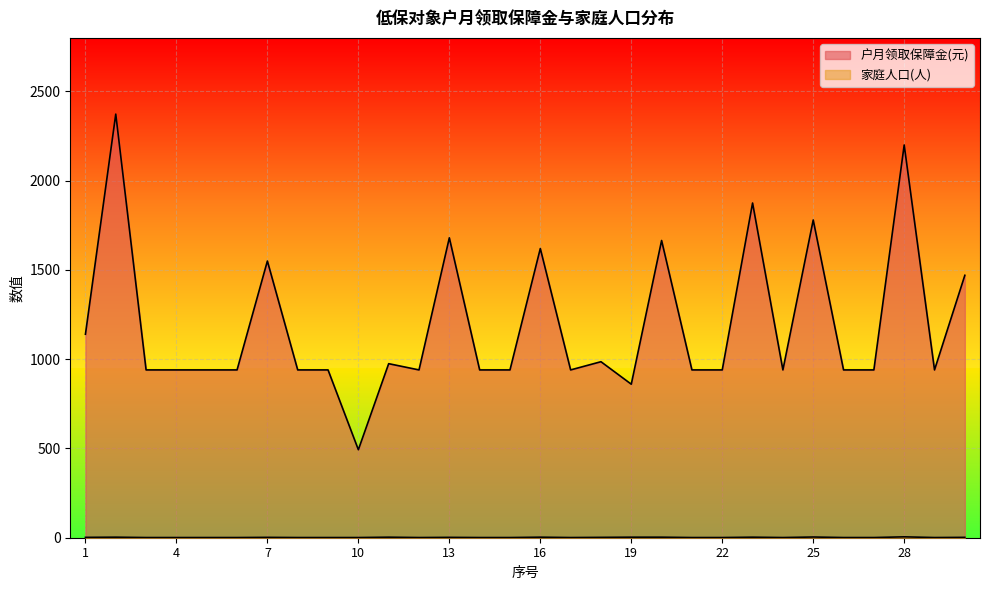

Which category has the highest value in the 家庭人口(人) series?

28